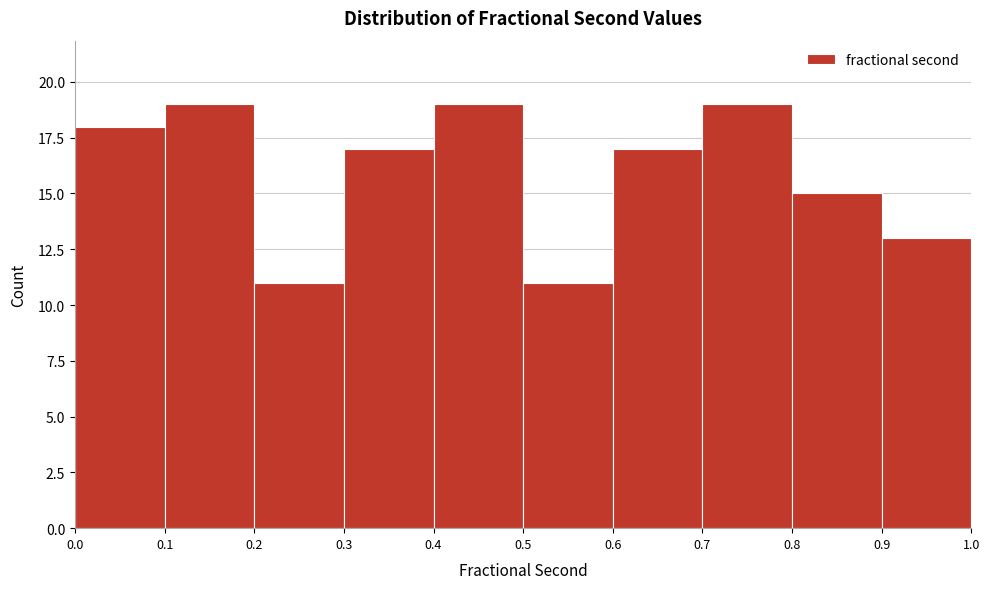

What is the height of the bar covering 0.1 to 0.2 on the x-axis? The values are not printed on the chart, so give them approximately, as read against the axis.

19